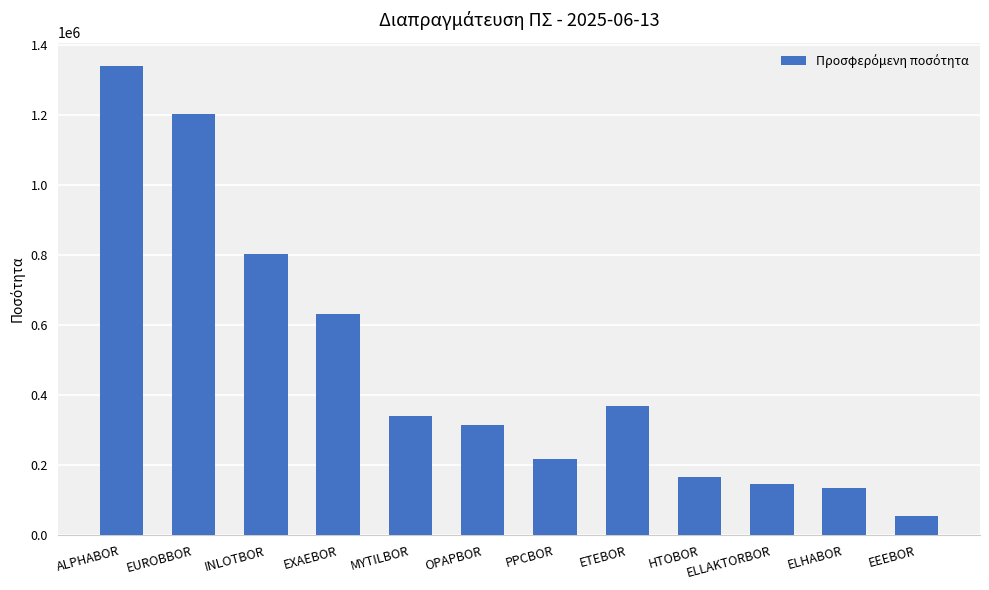

Reading left to right, list all the values displayed in this chart.

ALPHABOR=1340200	EUROBBOR=1203861	INLOTBOR=803857	EXAEBOR=631695	MYTILBOR=340486	OPAPBOR=315843	PPCBOR=217720	ETEBOR=368410	HTOBOR=165675	ELLAKTORBOR=147731	ELHABOR=133924	EEEBOR=55873